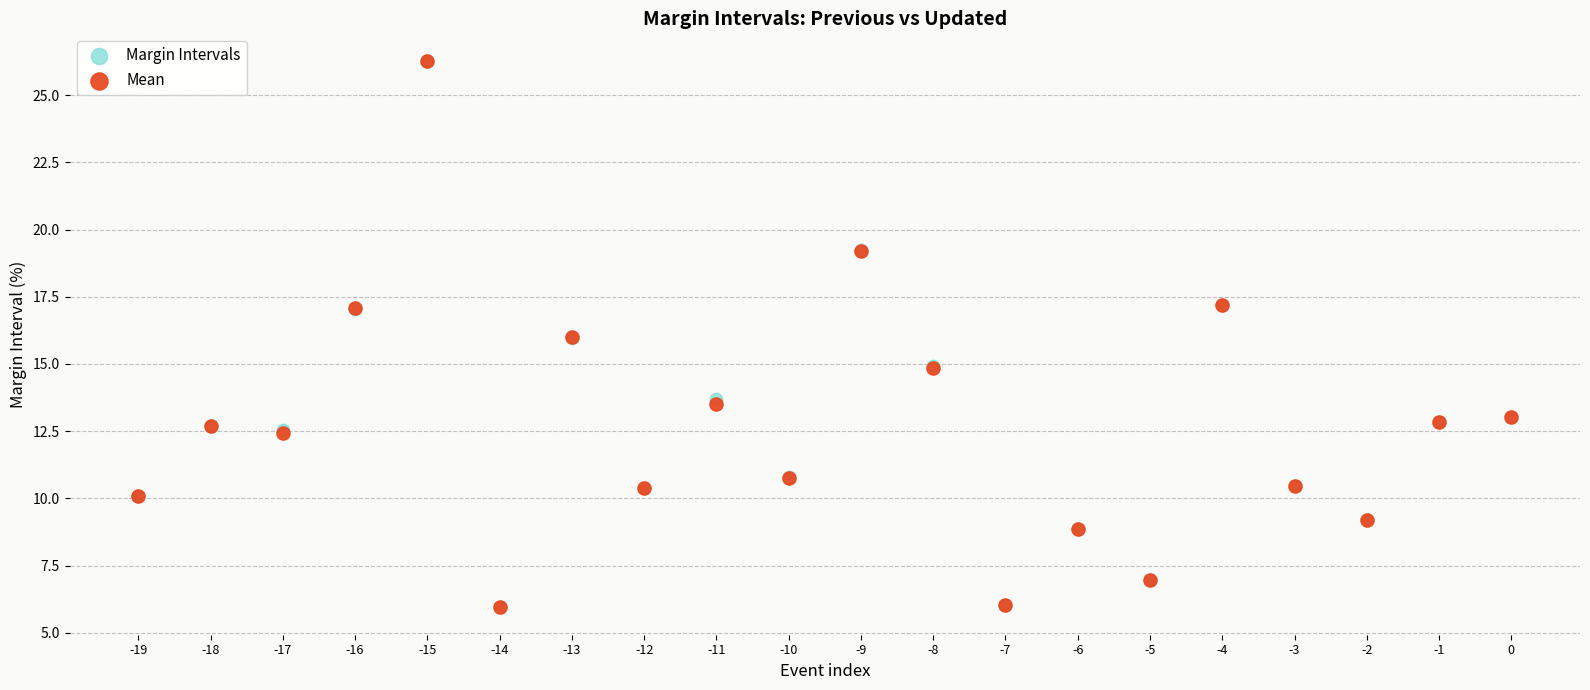

What are all the series names shown in the legend?

Margin Intervals, Mean